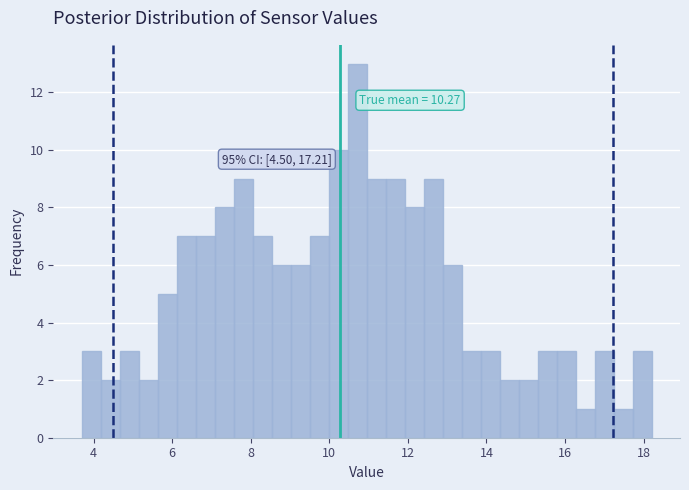

Around what value on the x-axis is the tallest bar? Give the approximate position of its centre, as read against the axis.

10.8